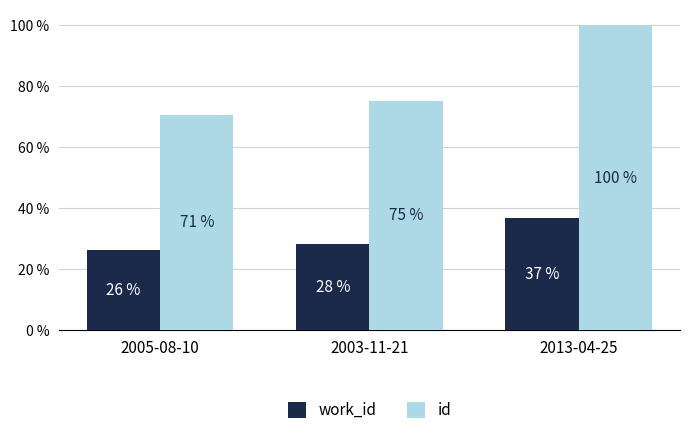

List the series in order of their peak value, highest first.

id, work_id